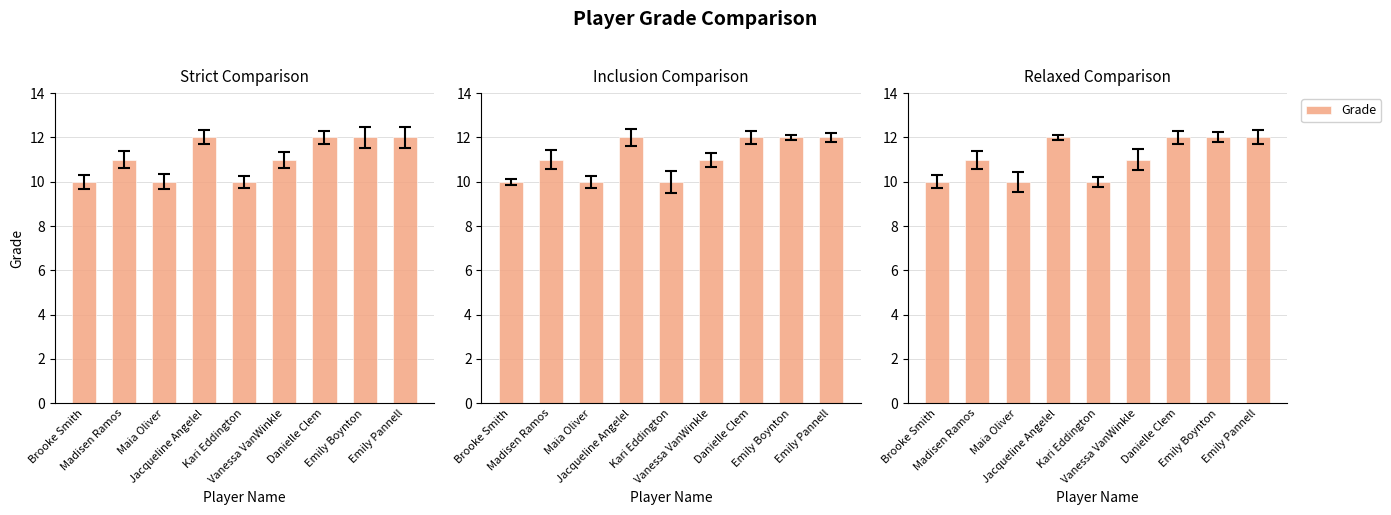

Count the number of categories in the chart.

9